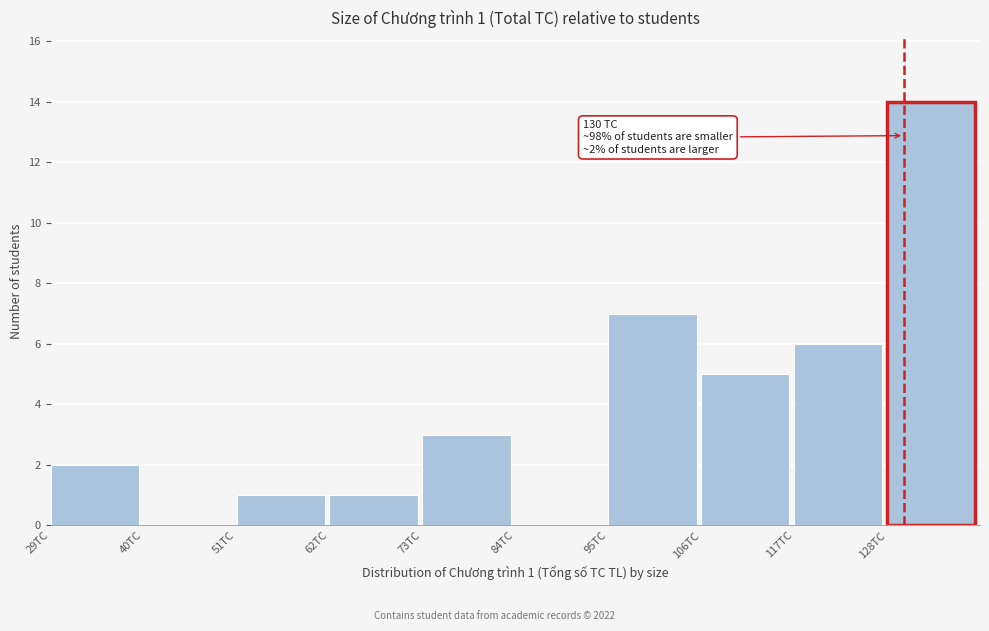

Which range on the x-axis has the tallest bar?

128 to 139